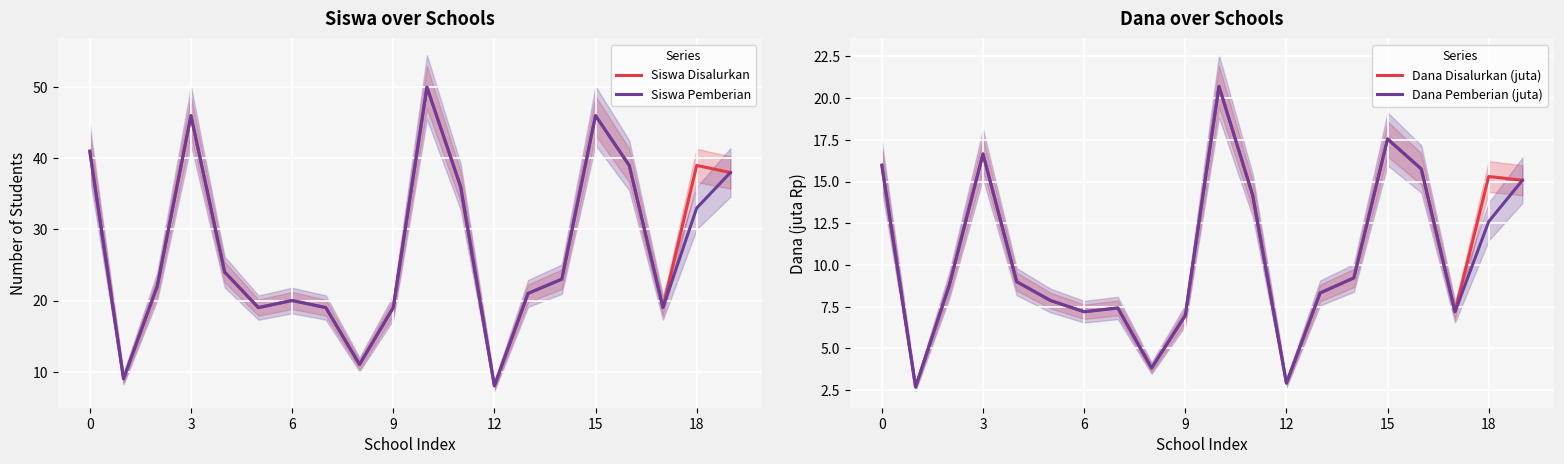

Which category has the highest value across all series?

10